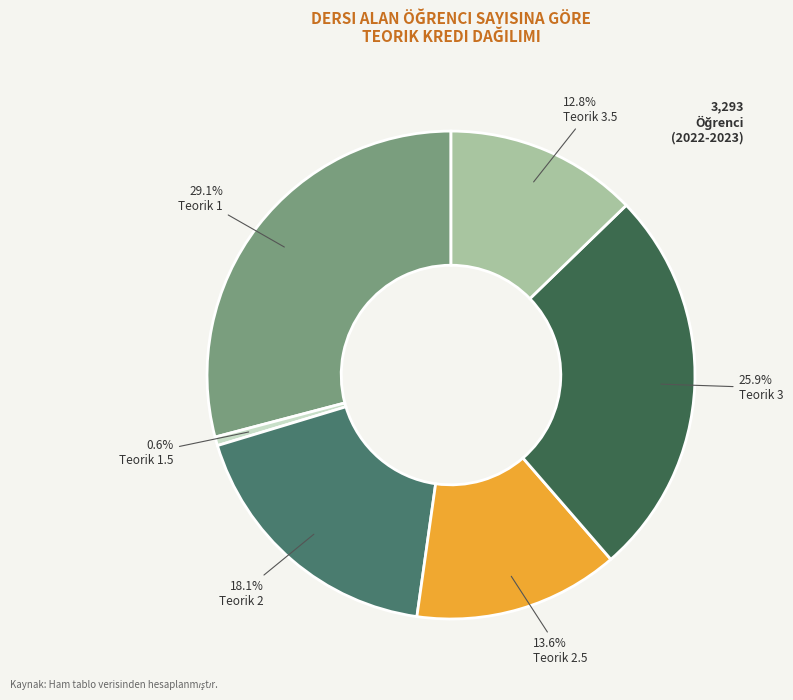

Which category has the biggest portion of the pie?

Teorik 1